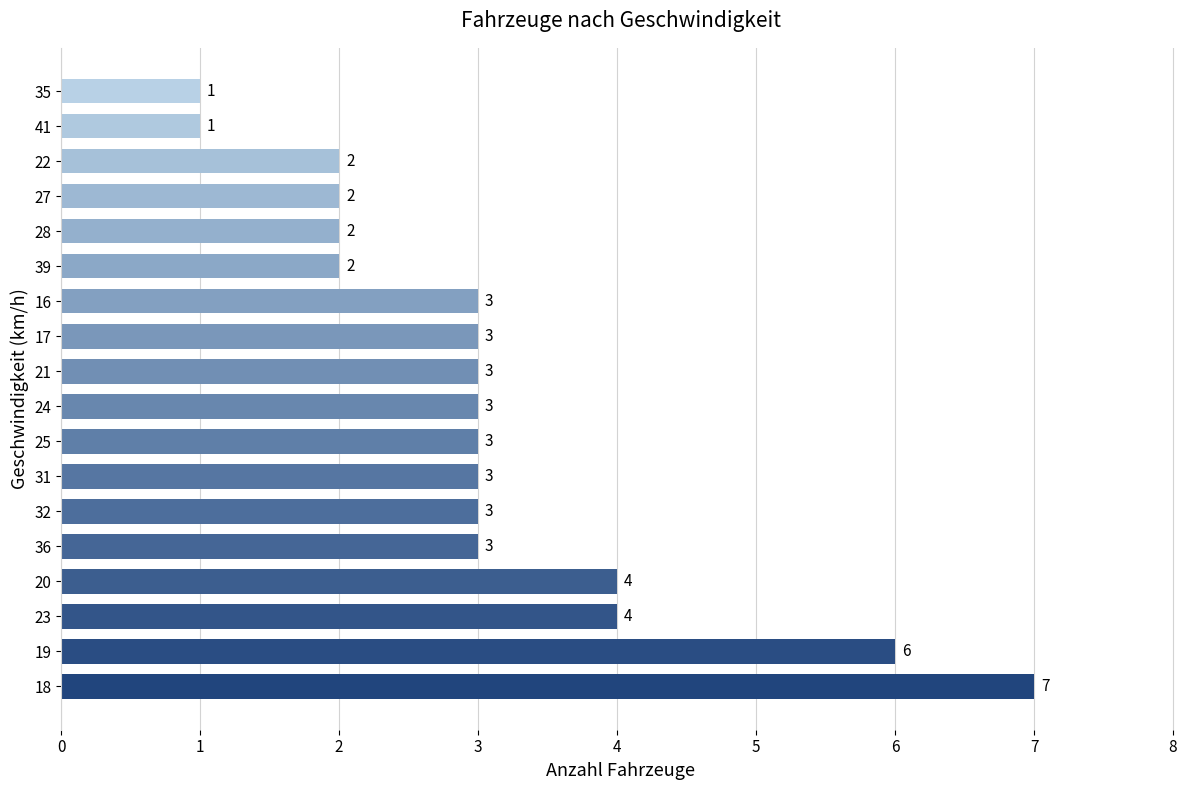

Count the number of data series in this chart.

1